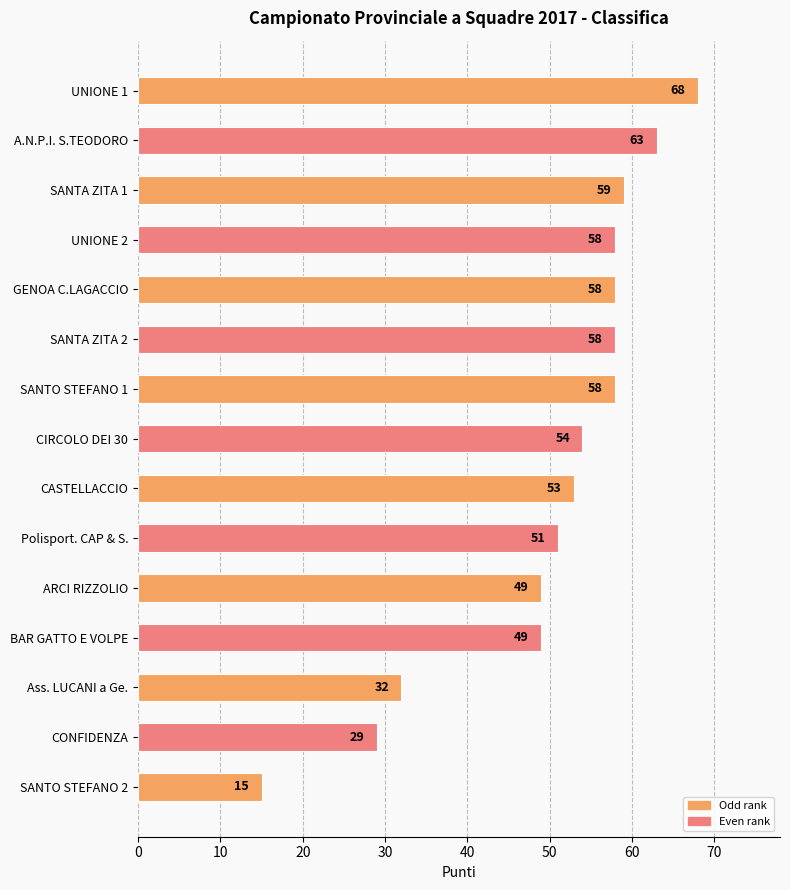

What is the difference between the maximum and second lowest values?

39